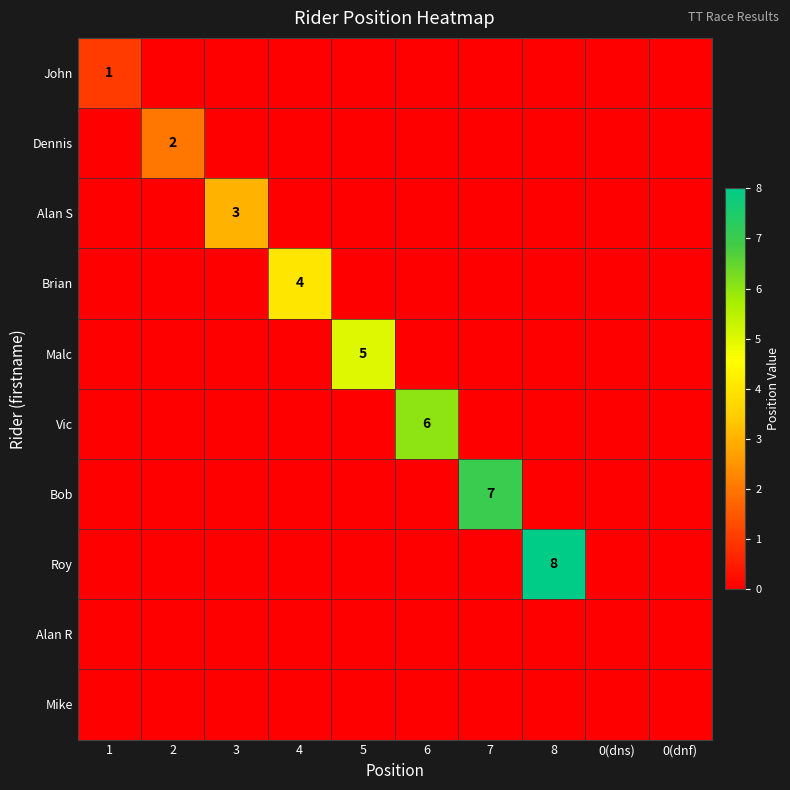

The value of Brian at 4 is 4. True or false?

True